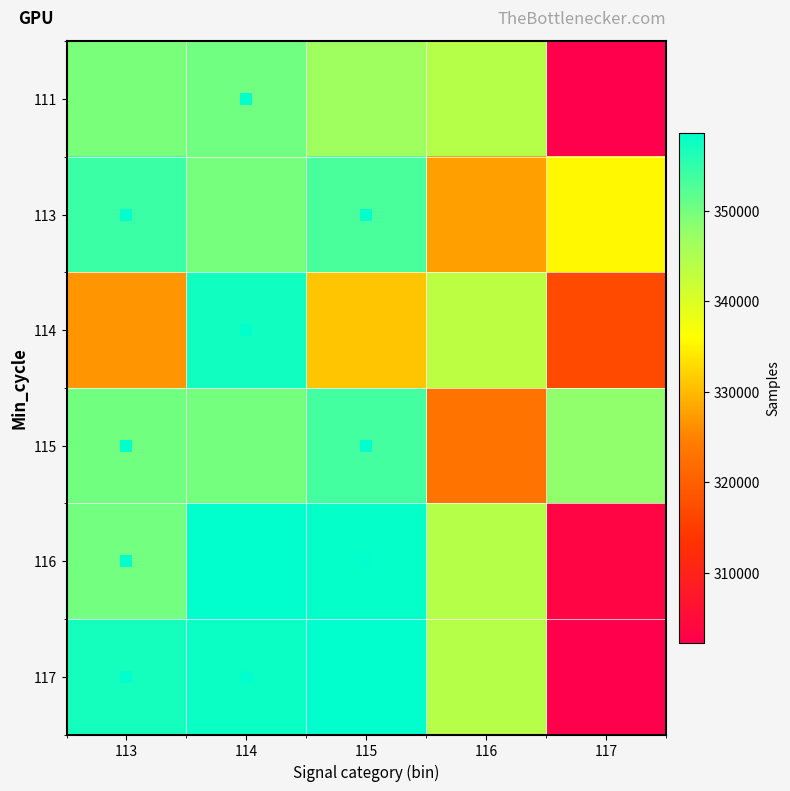

Reading left to right, what are all the values shown in this chart?

111: 113=349564	114=350323	115=346578	116=344183	117=302241
113: 113=354240	114=349817	115=353119	116=327767	117=335439
114: 113=326708	114=357394	115=331005	116=343387	117=317055
115: 113=350194	114=349962	115=353583	116=323151	117=347841
116: 113=350071	114=358563	115=358208	116=344183	117=303658
117: 113=357035	114=357820	115=358608	116=343970	117=302241